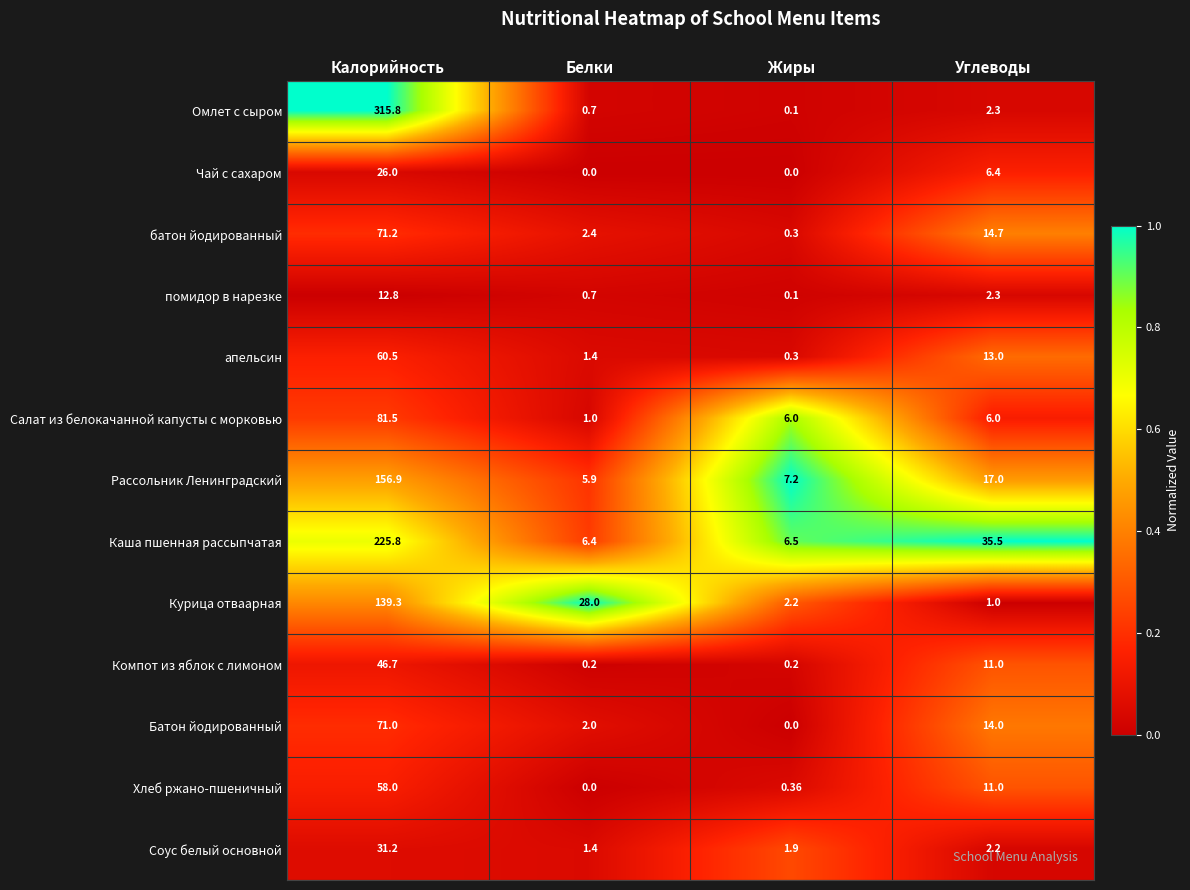

At which label does апельсин reach its minimum?

Жиры